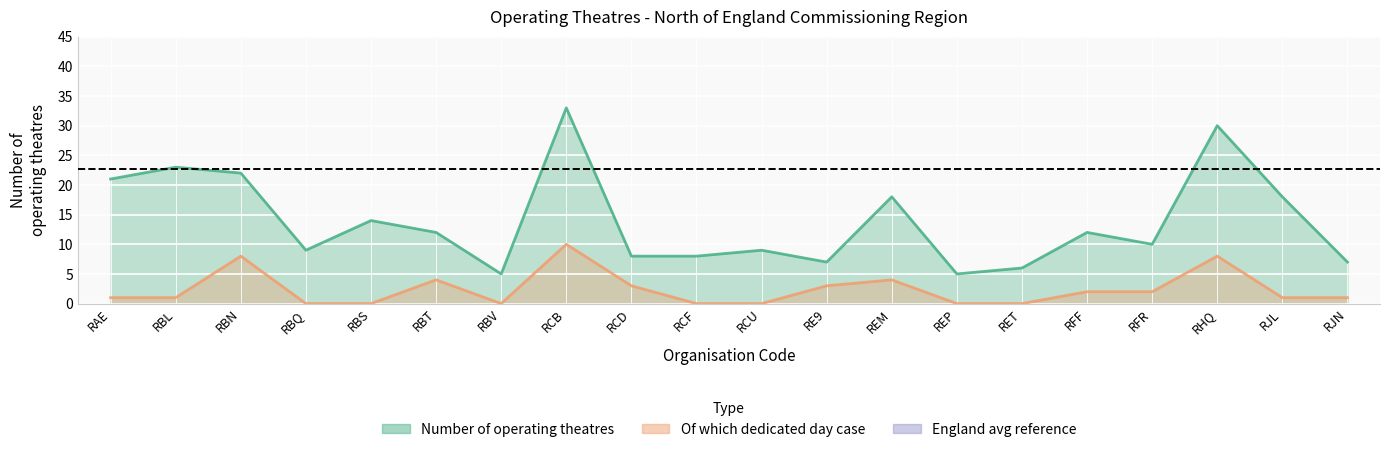

How many values in the Number of operating theatres series exceed 12?

8